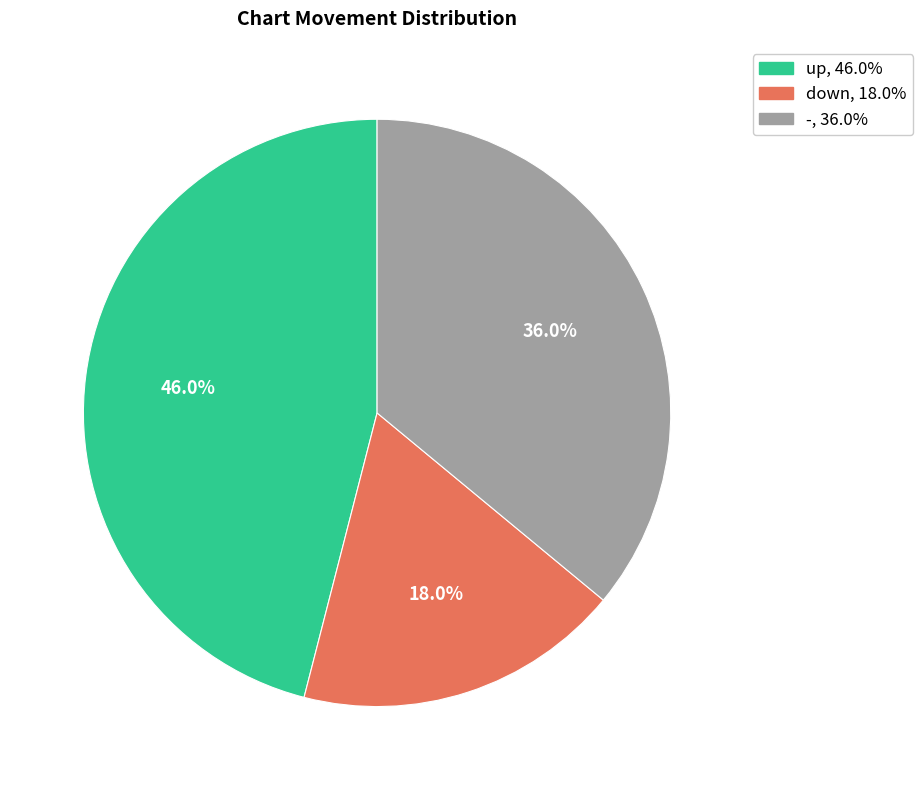

Is the sum of - and down greater than half?

Yes